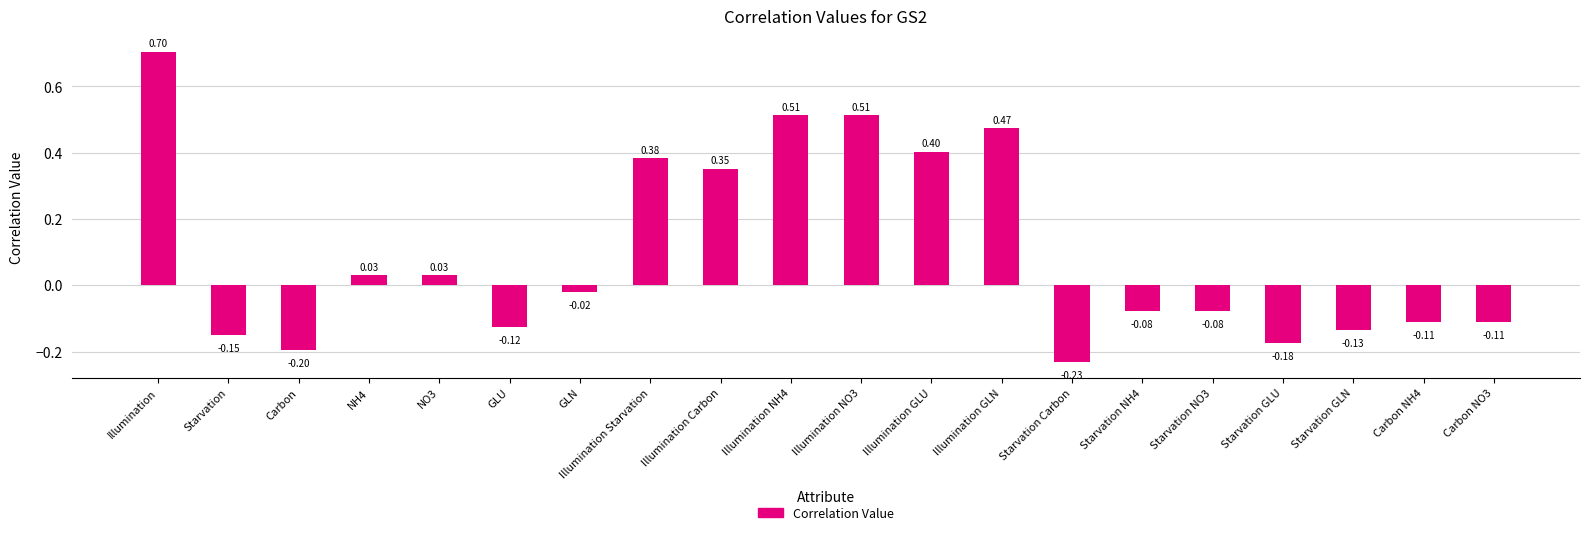

What is the difference between the maximum and second lowest values?

0.9